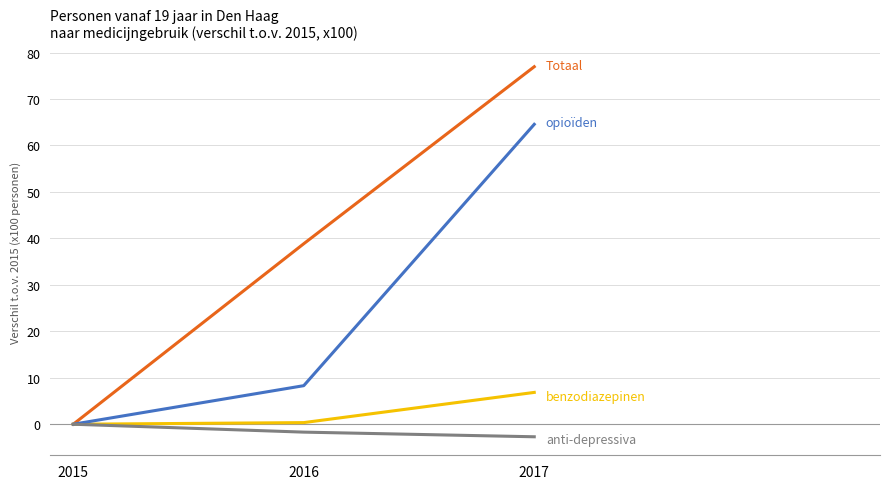

How many lines are shown in the chart?

4